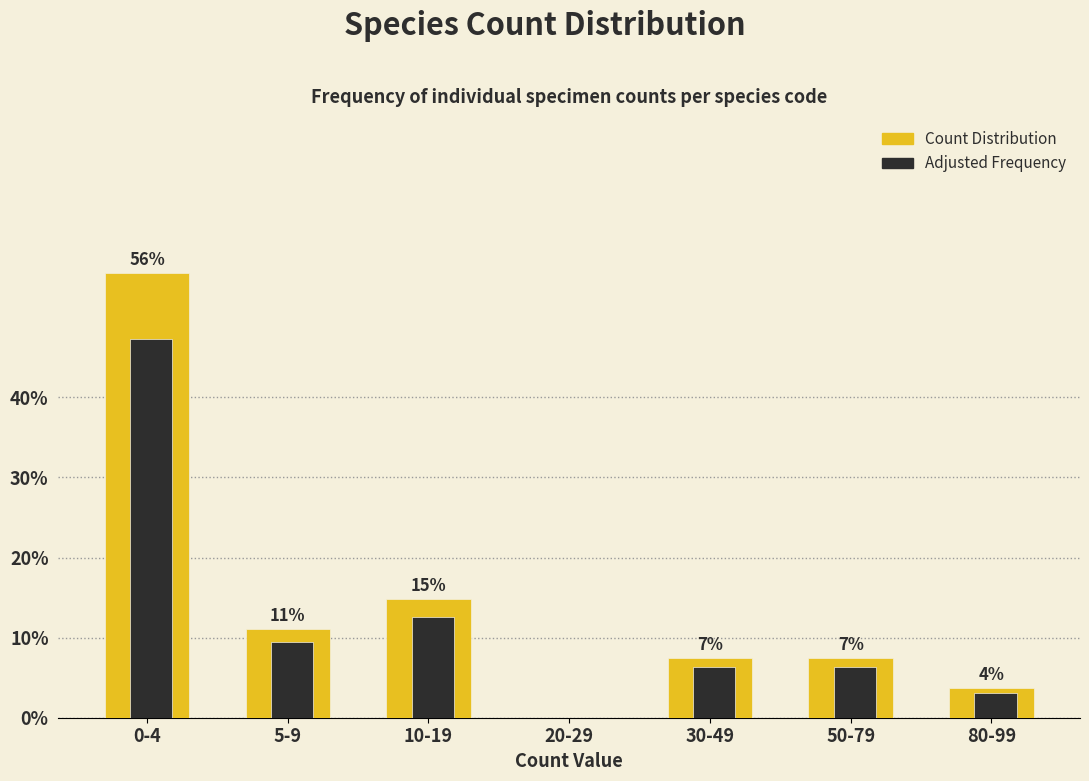

At which label does Count Distribution reach its peak?

0-4